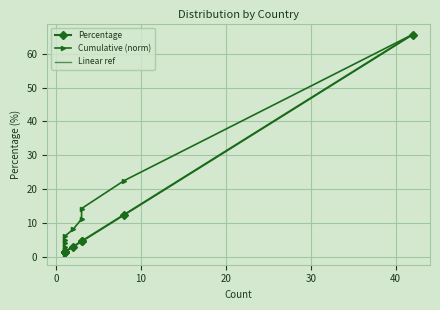

Rank the categories by value from lowest to highest.

Colombia, AEMET, France, Germany, Venezuela, Bolivia, Chile, Spain, China, Peru, United States